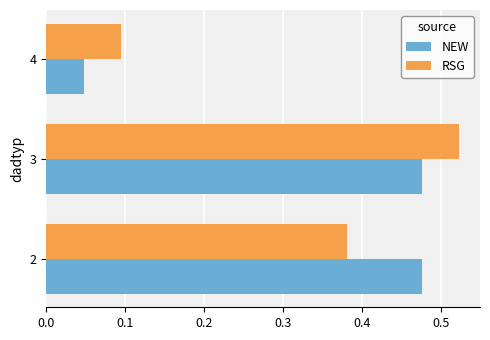

Which series changed the most between 2 and 4?

NEW